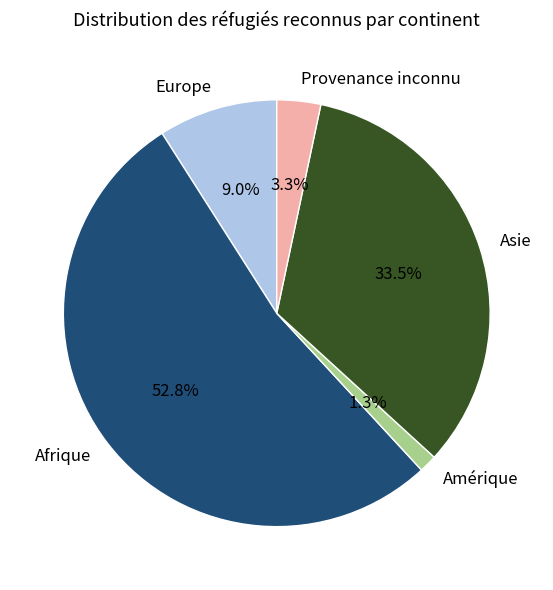

Which slice is the largest?

Afrique